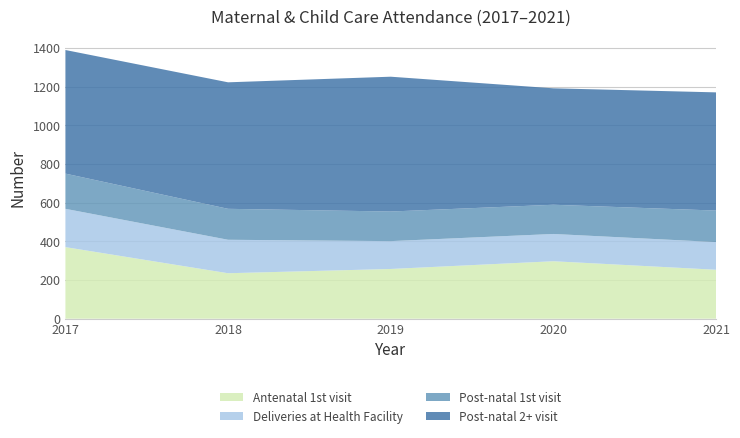

Reading left to right, extract all data points from this chart.

Antenatal 1st visit: 2017=370	2018=235	2019=257	2020=297	2021=253
Deliveries at Health Facility: 2017=198	2018=173	2019=144	2020=141	2021=143
Post-natal 1st visit: 2017=182	2018=160	2019=153	2020=151	2021=163
Post-natal 2+ visit: 2017=639	2018=654	2019=697	2020=602	2021=611